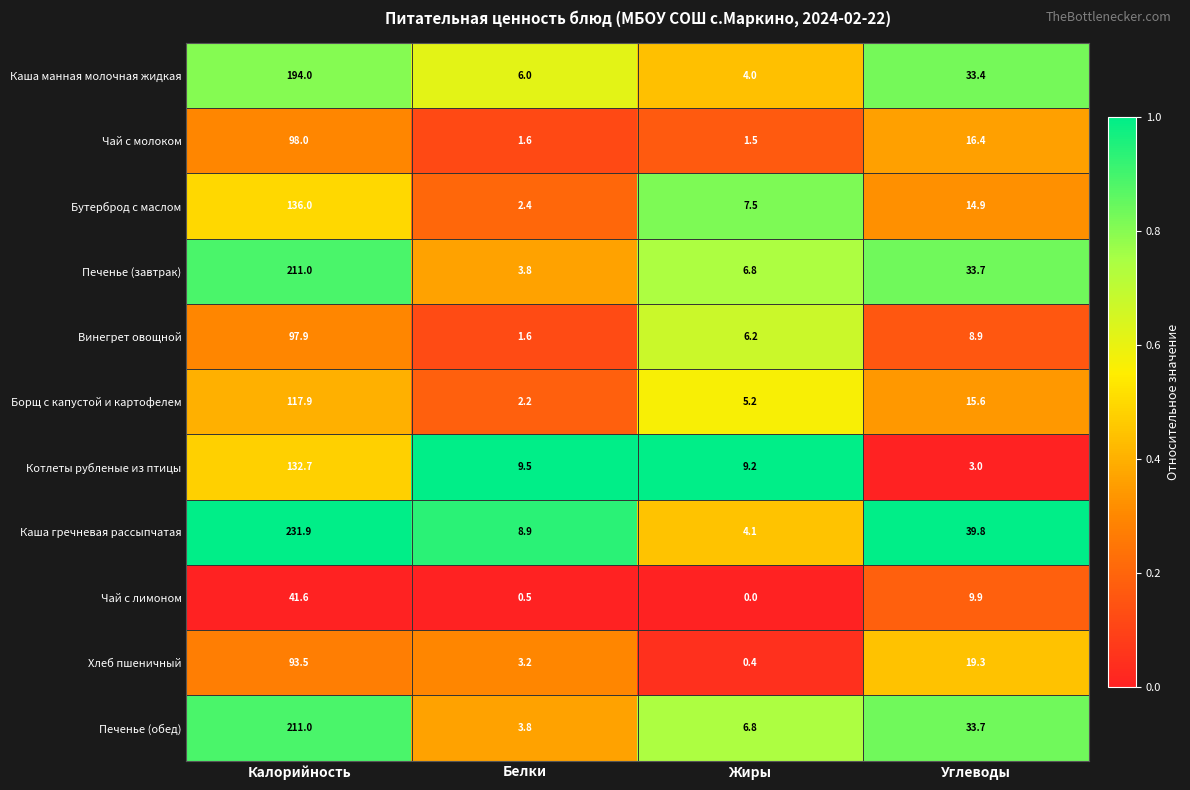

List the labels in order of Хлеб пшеничный value, largest first.

Калорийность, Углеводы, Белки, Жиры